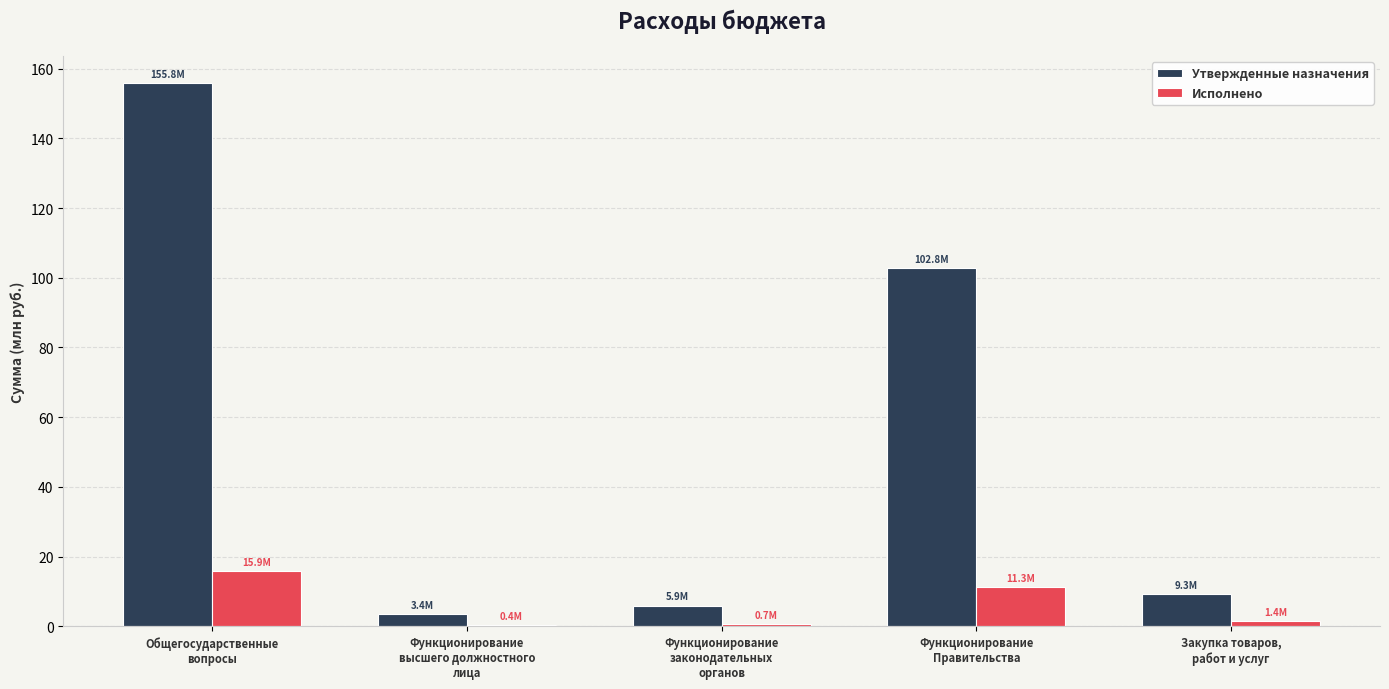

Which series has the widest spread of values?

Утвержденные назначения